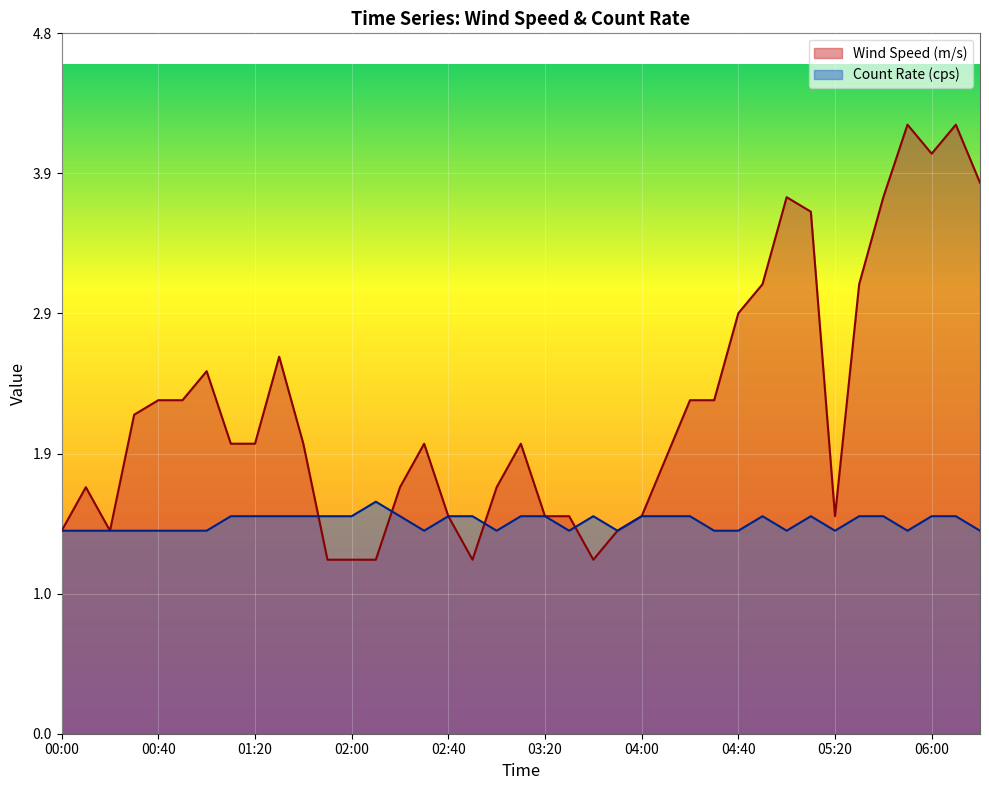

How many lines are shown in the chart?

2